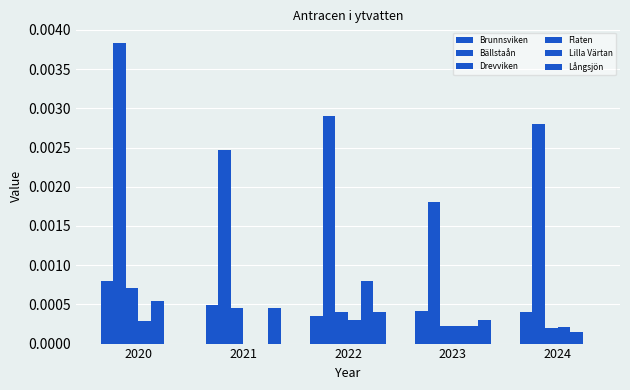

True or false: Brunnsviken has a value of 0.0 at 2020.

False